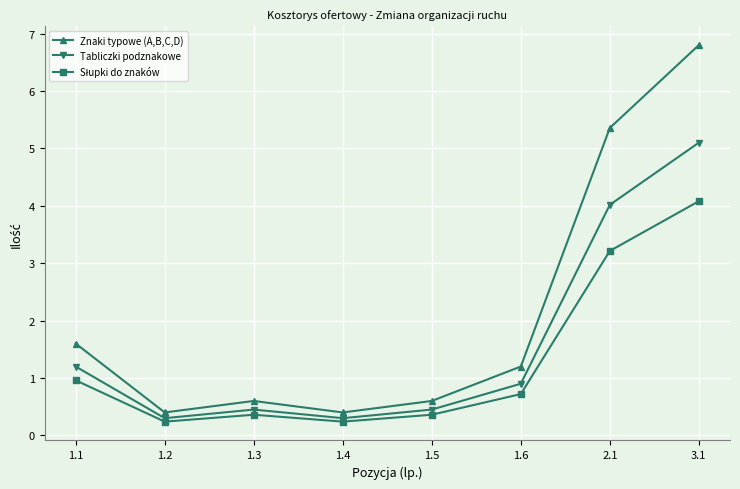

How many series are shown in this chart?

3